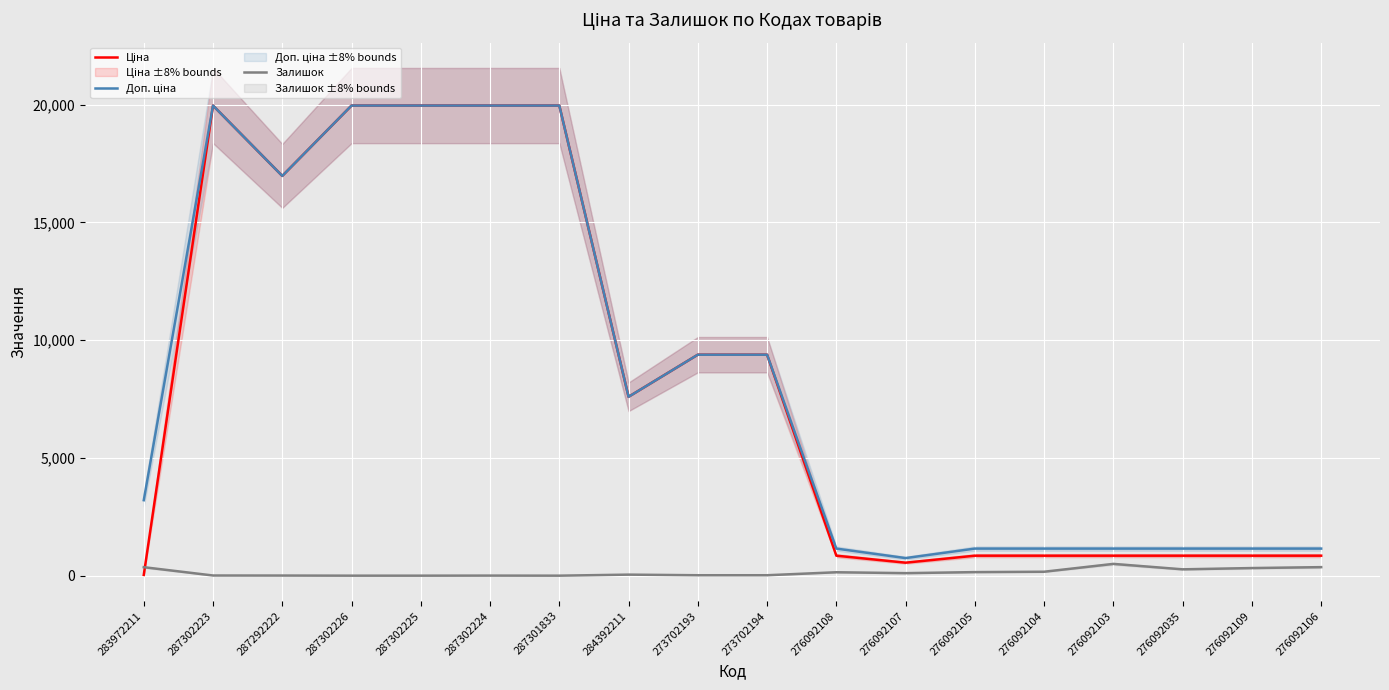

True or false: Ціна and Доп. ціна intersect in this chart.

False